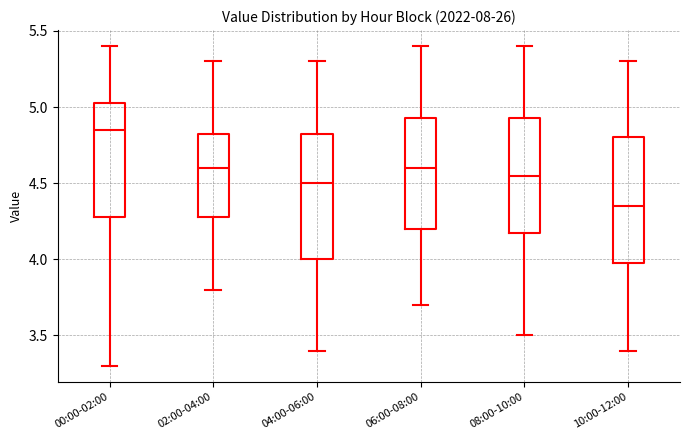

Reading left to right, transcribe this box plot: for each box, give where its median line is, the range the box spans, and where its two whiskers end, as read against the y-axis. The values are not printed on the chart, so give them approximately, as read against the axis.

00:00-02:00: median 4.85, box 4.30 to 5.05, whiskers 3.30 to 5.40
02:00-04:00: median 4.60, box 4.30 to 4.85, whiskers 3.80 to 5.30
04:00-06:00: median 4.50, box 4.00 to 4.85, whiskers 3.40 to 5.30
06:00-08:00: median 4.60, box 4.20 to 4.95, whiskers 3.70 to 5.40
08:00-10:00: median 4.55, box 4.20 to 4.95, whiskers 3.50 to 5.40
10:00-12:00: median 4.35, box 4.00 to 4.80, whiskers 3.40 to 5.30